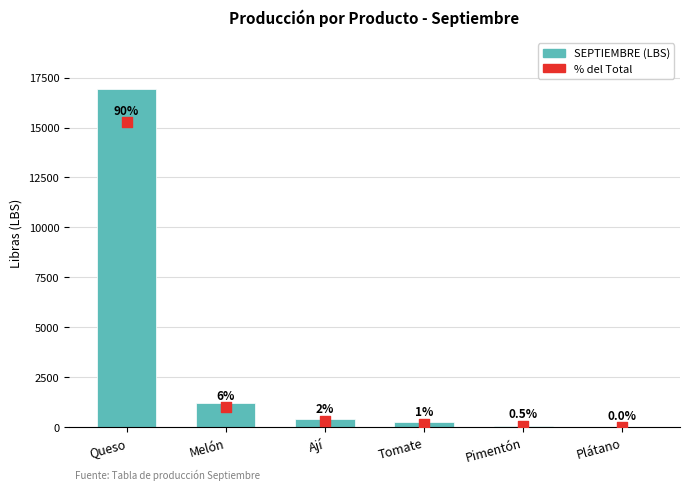

What are all the series names shown in the legend?

SEPTIEMBRE (LBS), % del Total